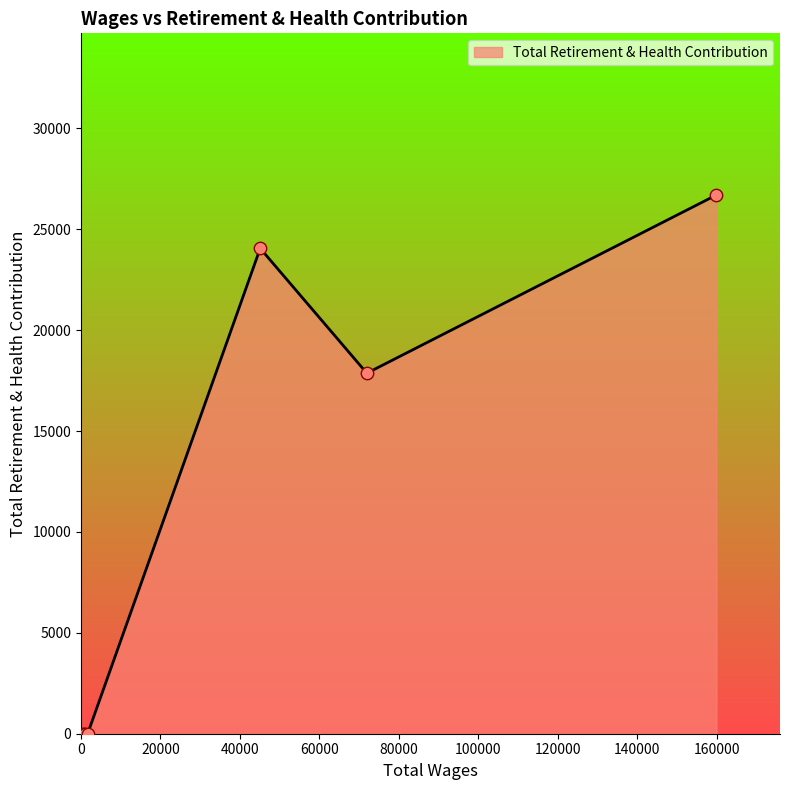

What is the average value?

9803